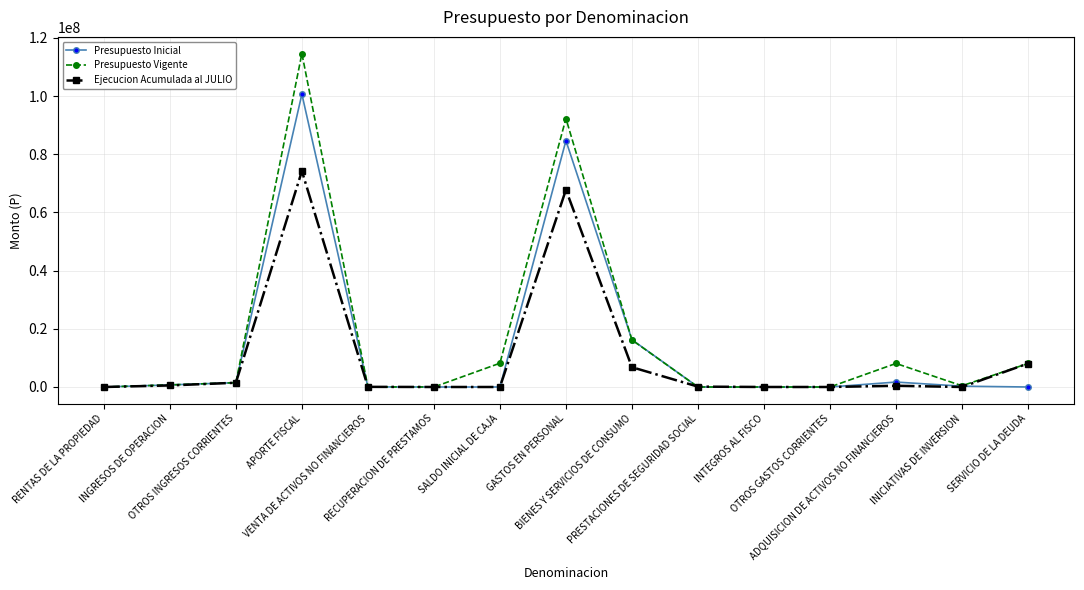

What is the value of the Presupuesto Inicial point at the 9th from the left?

16241592